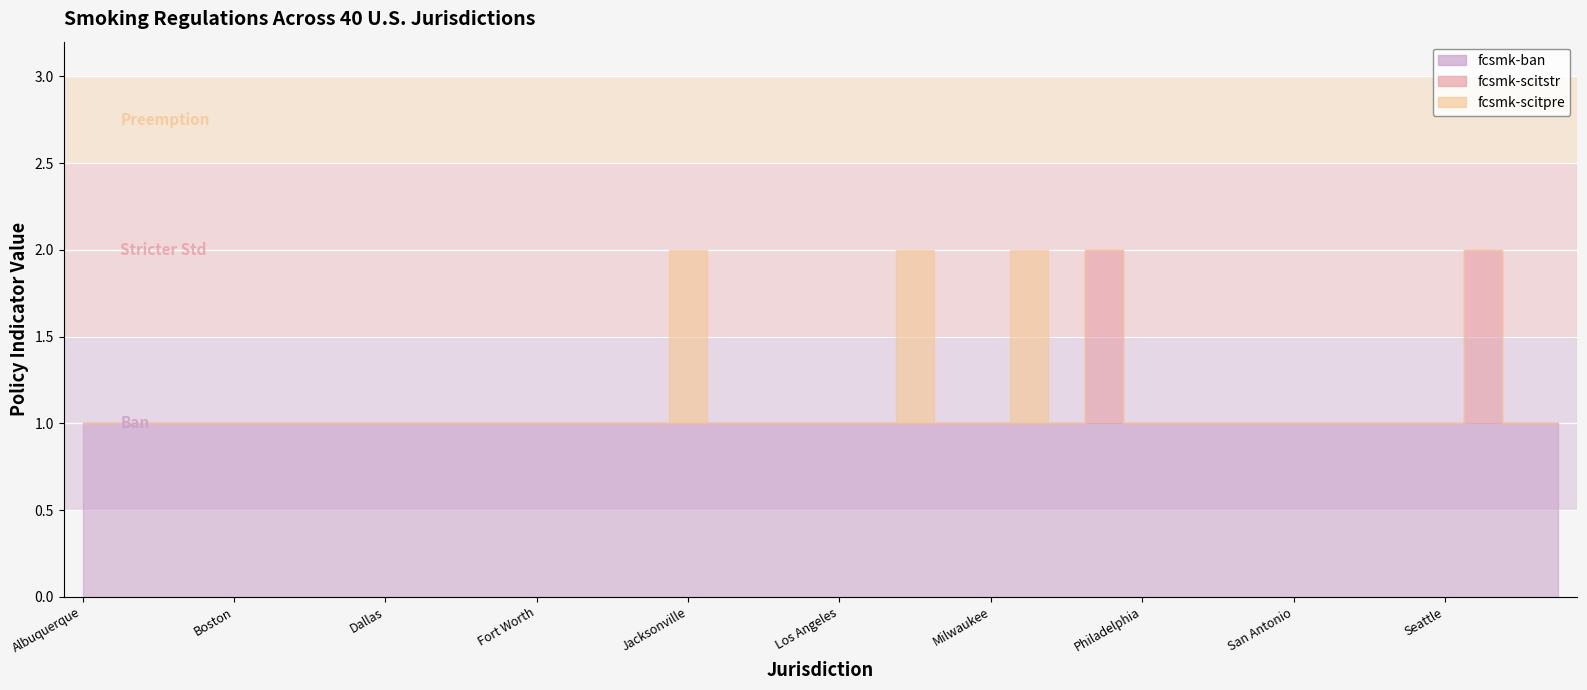

Reading right to left, extract all data points from this chart.

fcsmk-scitpre: Washington=0	Virginia Beach=0	Tucson=0	Seattle=0	San Jose=0	San Francisco=0	San Diego=0	San Antonio=0	Sacramento=0	Portland=0	Phoenix=0	Philadelphia=0	Oklahoma City=0	New York=0	Nashville=1	Milwaukee=0	Mesa=0	Memphis=1	Louisville=0	Los Angeles=0	Long Beach=0	Las Vegas=0	Kansas City=0	Jacksonville=1	Indianapolis=0	Houston=0	Fresno=0	Fort Worth=0	El Paso=0	Detroit=0	Denver=0	Dallas=0	Columbus=0	Chicago=0	Charlotte=0	Boston=0	Baltimore=0	Austin=0	Atlanta=0	Albuquerque=0
fcsmk-scitstr: Washington=0	Virginia Beach=0	Tucson=1	Seattle=0	San Jose=0	San Francisco=0	San Diego=0	San Antonio=0	Sacramento=0	Portland=0	Phoenix=0	Philadelphia=0	Oklahoma City=1	New York=0	Nashville=0	Milwaukee=0	Mesa=0	Memphis=0	Louisville=0	Los Angeles=0	Long Beach=0	Las Vegas=0	Kansas City=0	Jacksonville=0	Indianapolis=0	Houston=0	Fresno=0	Fort Worth=0	El Paso=0	Detroit=0	Denver=0	Dallas=0	Columbus=0	Chicago=0	Charlotte=0	Boston=0	Baltimore=0	Austin=0	Atlanta=0	Albuquerque=0
fcsmk-ban: Washington=1	Virginia Beach=1	Tucson=1	Seattle=1	San Jose=1	San Francisco=1	San Diego=1	San Antonio=1	Sacramento=1	Portland=1	Phoenix=1	Philadelphia=1	Oklahoma City=1	New York=1	Nashville=1	Milwaukee=1	Mesa=1	Memphis=1	Louisville=1	Los Angeles=1	Long Beach=1	Las Vegas=1	Kansas City=1	Jacksonville=1	Indianapolis=1	Houston=1	Fresno=1	Fort Worth=1	El Paso=1	Detroit=1	Denver=1	Dallas=1	Columbus=1	Chicago=1	Charlotte=1	Boston=1	Baltimore=1	Austin=1	Atlanta=1	Albuquerque=1